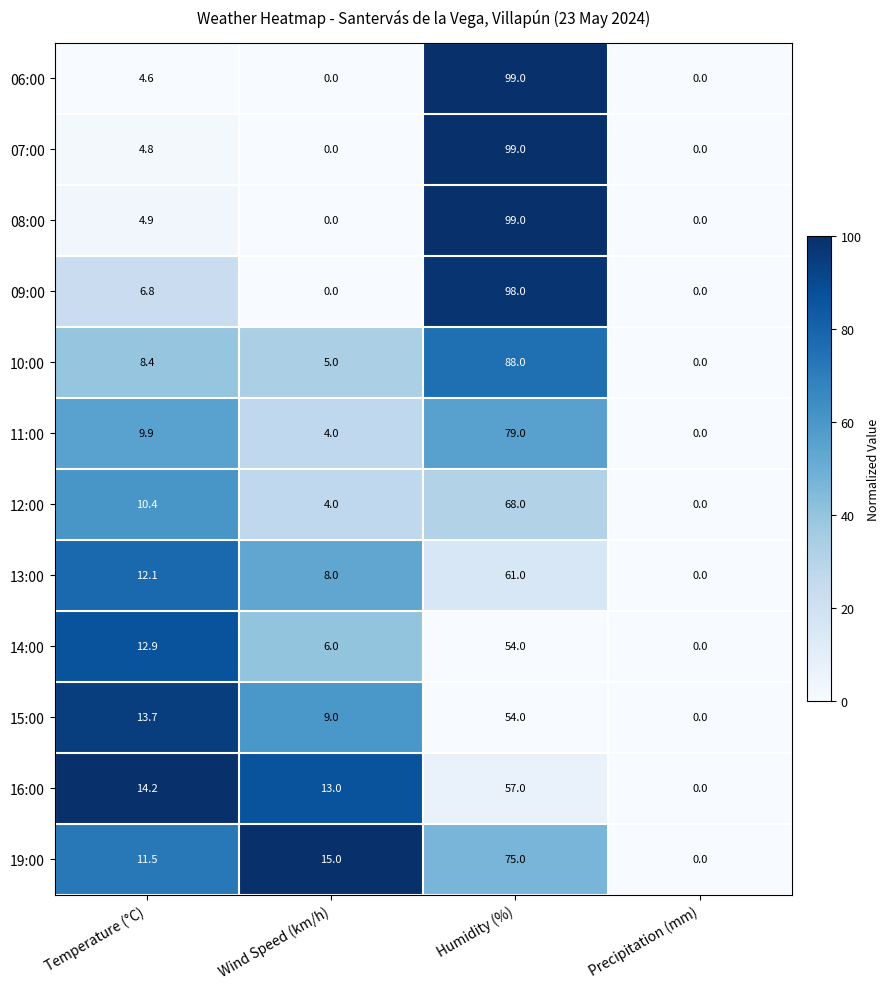

The 08:00 series shows 4.9 at Temperature (°C). True or false?

True